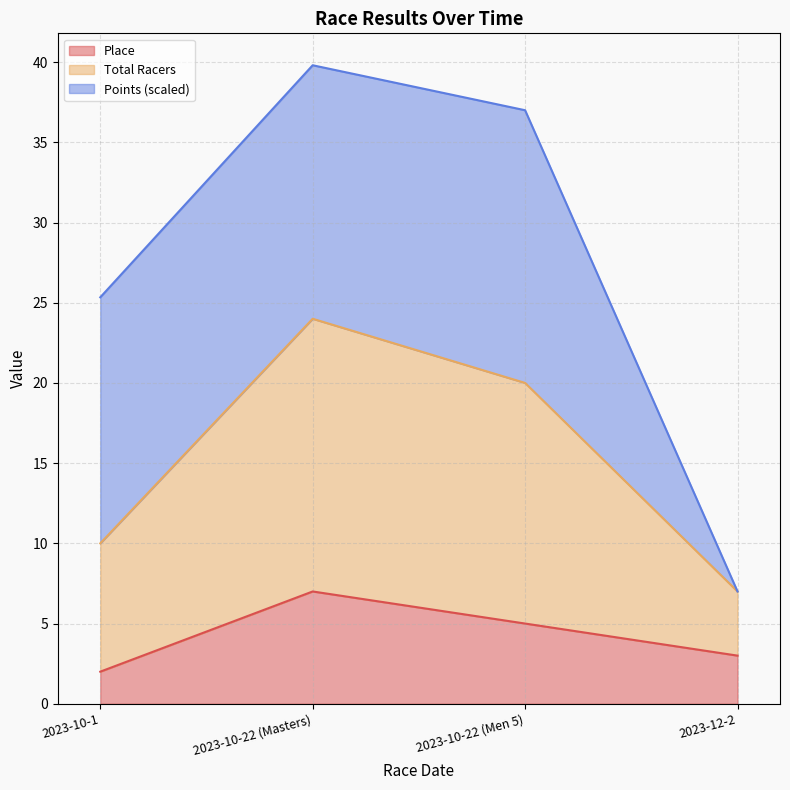

True or false: Place and Total Racers cross at least once.

False